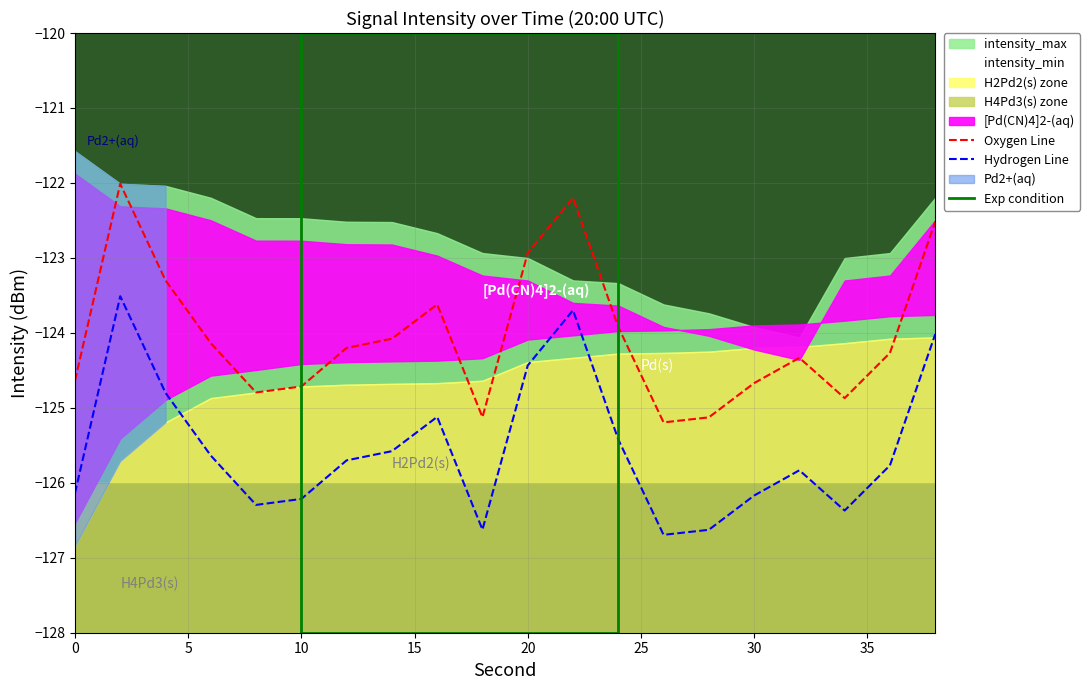

What is the smallest value displayed?

-126.8